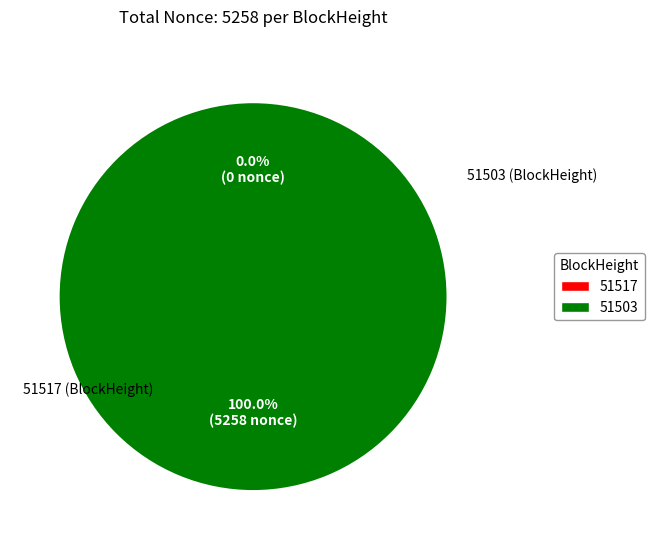

Does any single category account for the majority?

Yes